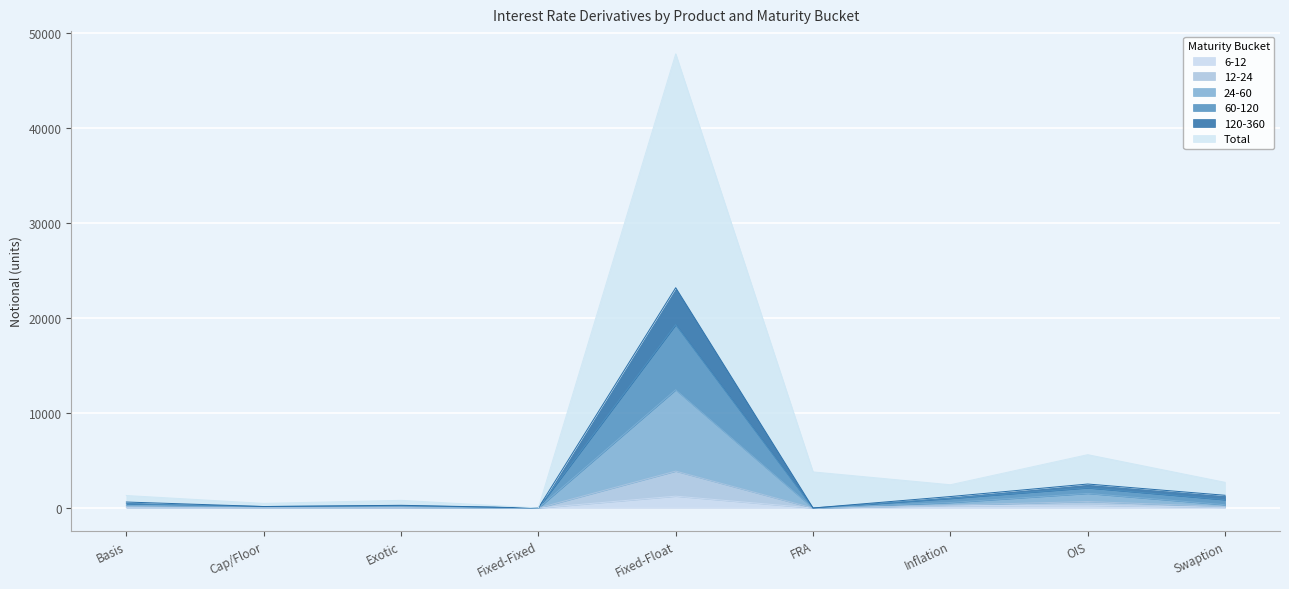

Which category has the highest value across all series?

Fixed-Float